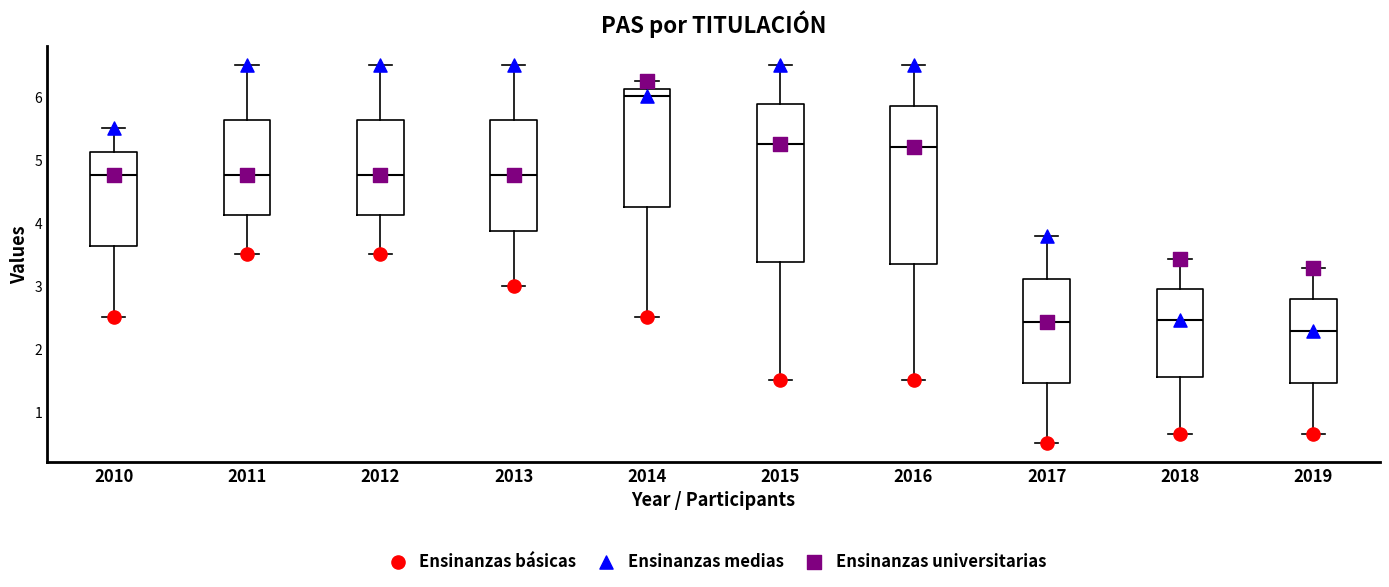

Where does the median line of the box at x = 2014 sit on the y-axis? The values are not printed on the chart, so give them approximately, as read against the axis.

6.0